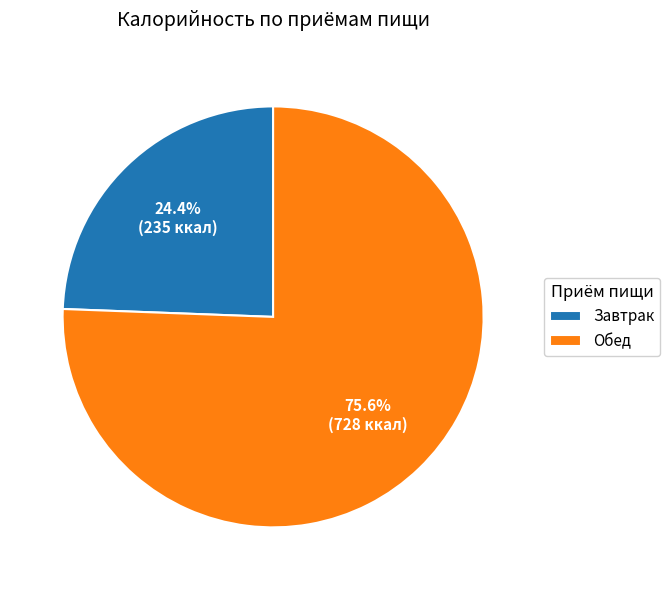

True or false: Обед accounts for 76% of the total.

True